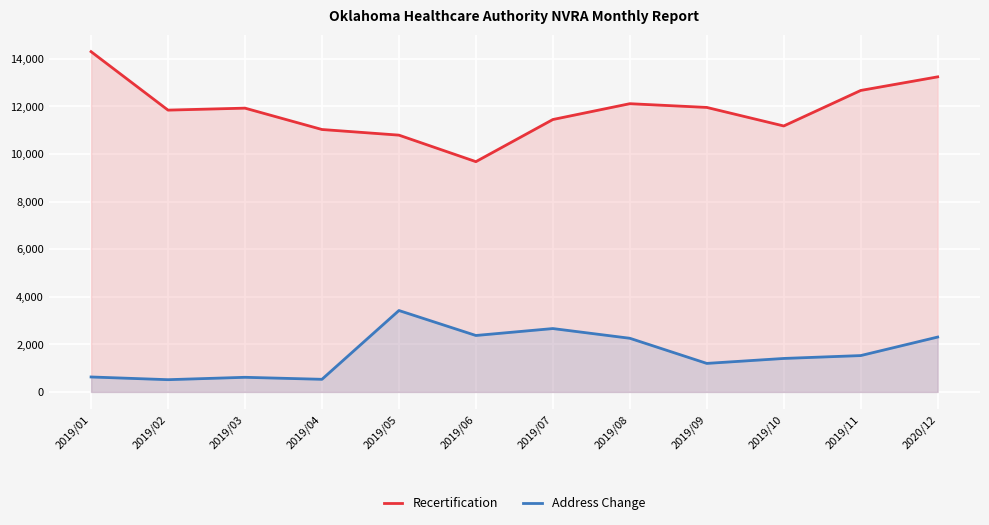

Reading left to right, what are all the values shown in this chart?

Recertification: 2019/01=14296	2019/02=11840	2019/03=11923	2019/04=11026	2019/05=10789	2019/06=9675	2019/07=11445	2019/08=12110	2019/09=11953	2019/10=11174	2019/11=12666	2020/12=13238
Address Change: 2019/01=629	2019/02=515	2019/03=615	2019/04=531	2019/05=3421	2019/06=2372	2019/07=2663	2019/08=2255	2019/09=1199	2019/10=1407	2019/11=1528	2020/12=2306